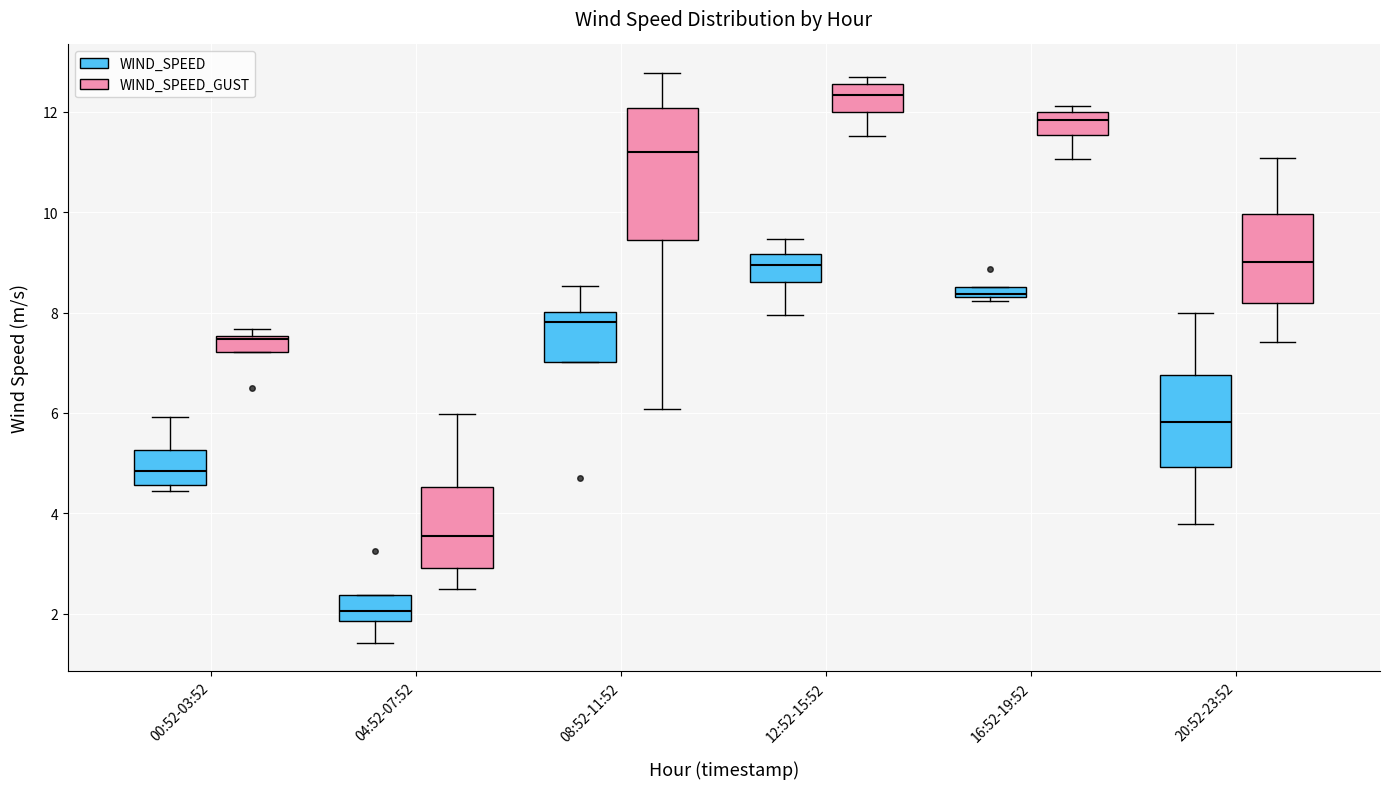

Where is the lower edge of the box for 00:52-03:52 (WIND_SPEED_GUST) on the y-axis? The values are not printed on the chart, so give them approximately, as read against the axis.

7.2